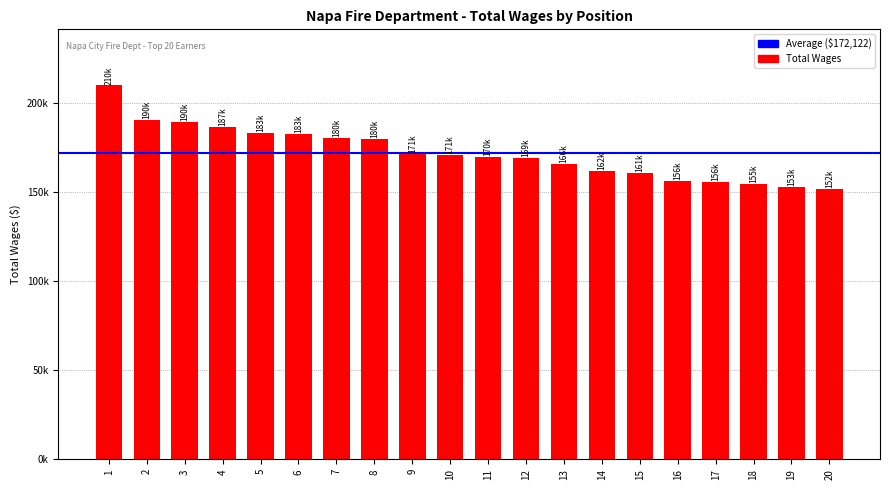

What is the sum of all values?

3442447